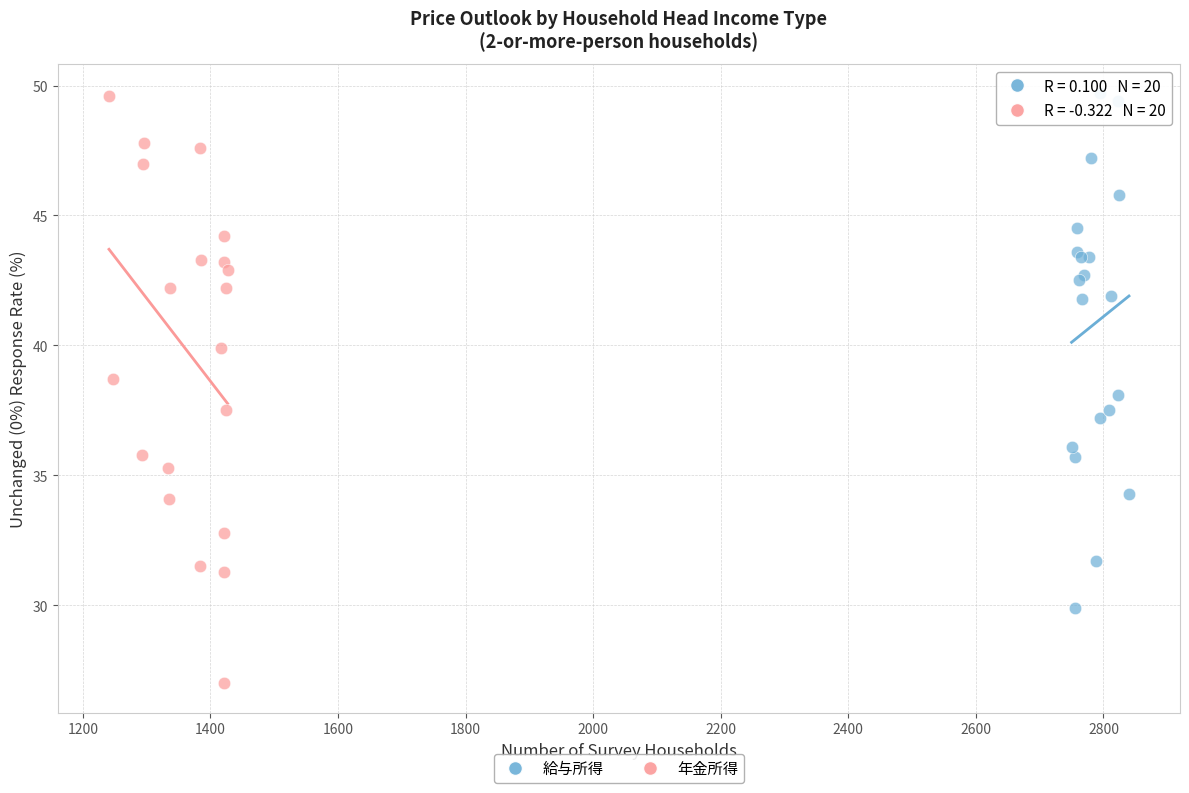

Which series contains the lowest Y value?

年金所得